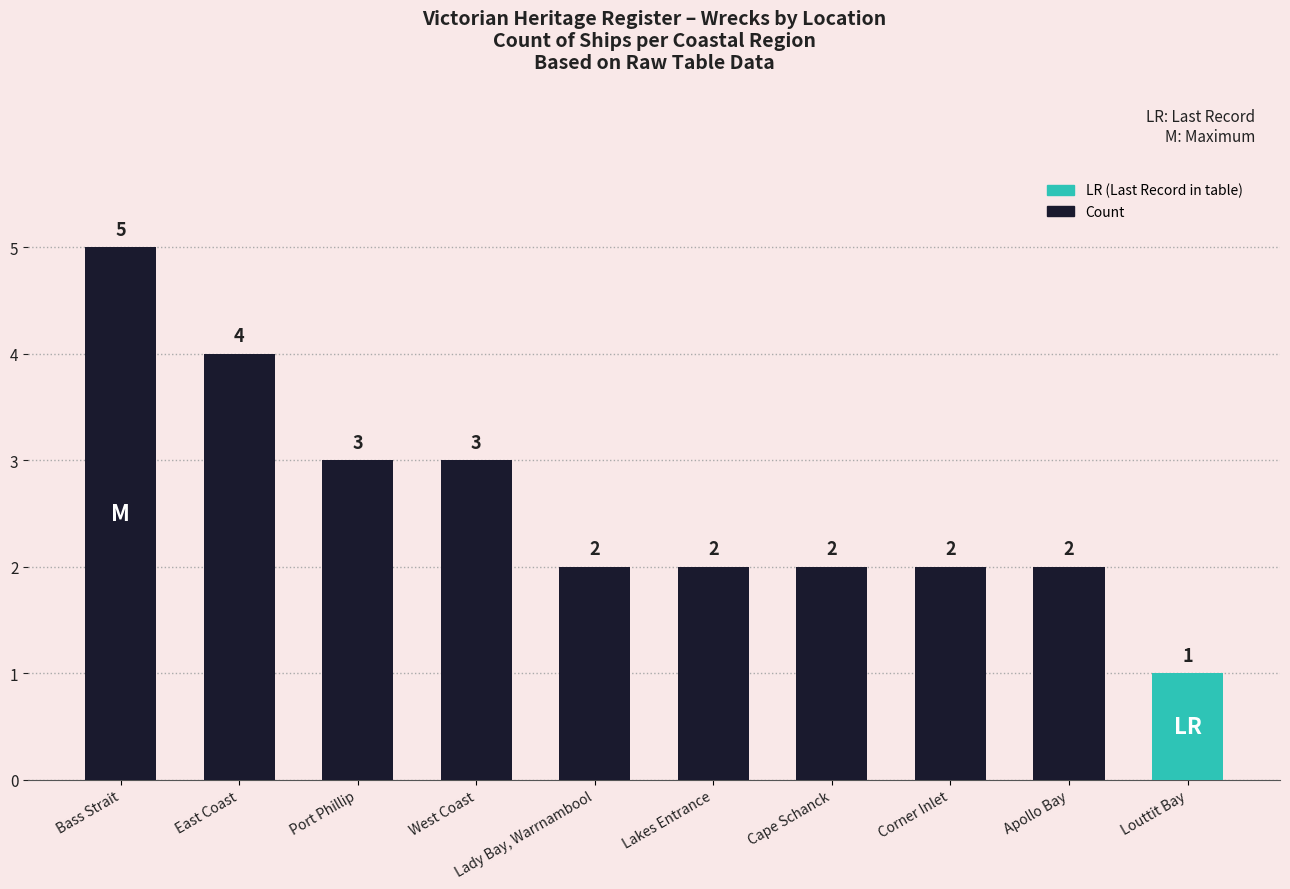

What is the maximum value shown in the chart?

5